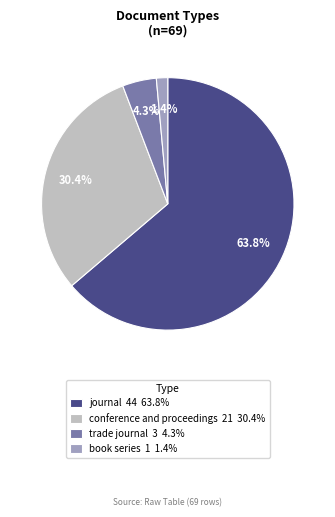

True or false: trade journal accounts for 4% of the total.

True